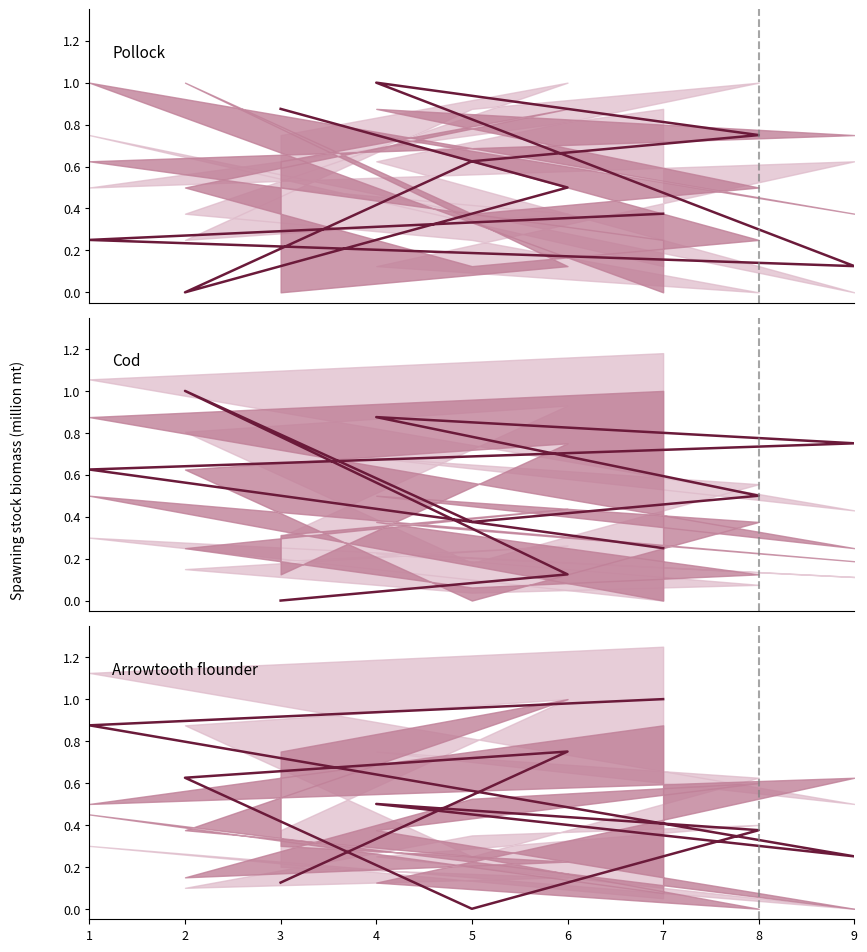

Where is the first local minimum?

5